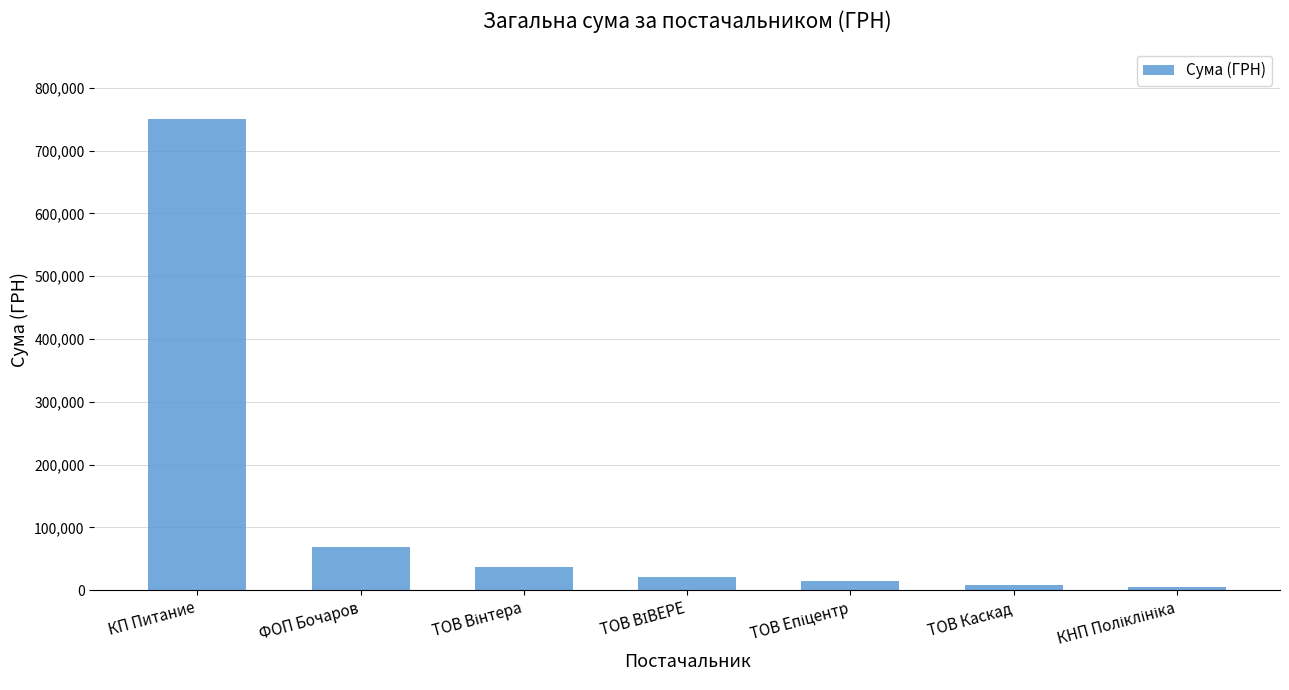

What is the average value?

129273.3